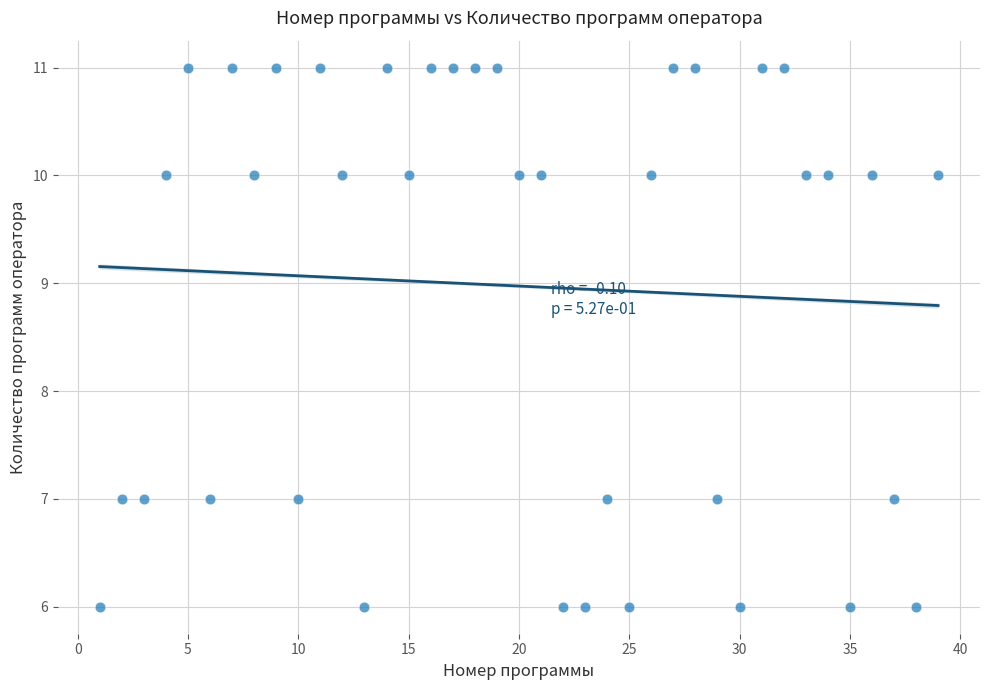

What is the range of Y values (max minus min)?

5